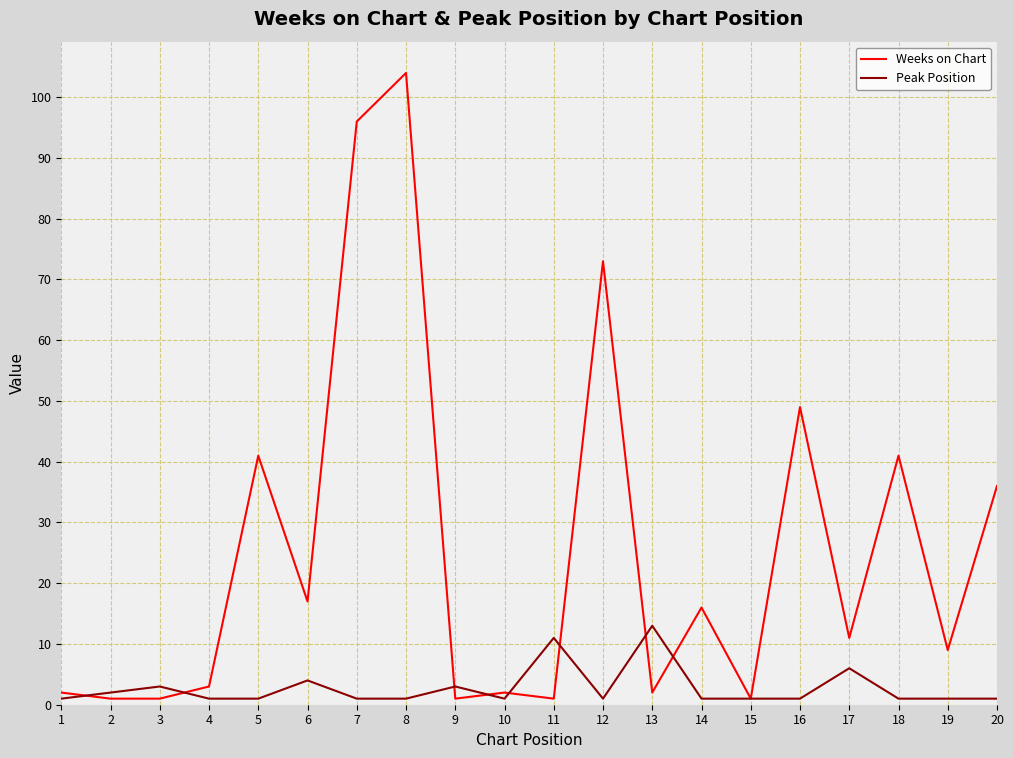

Which series has the largest total across all categories?

Weeks on Chart